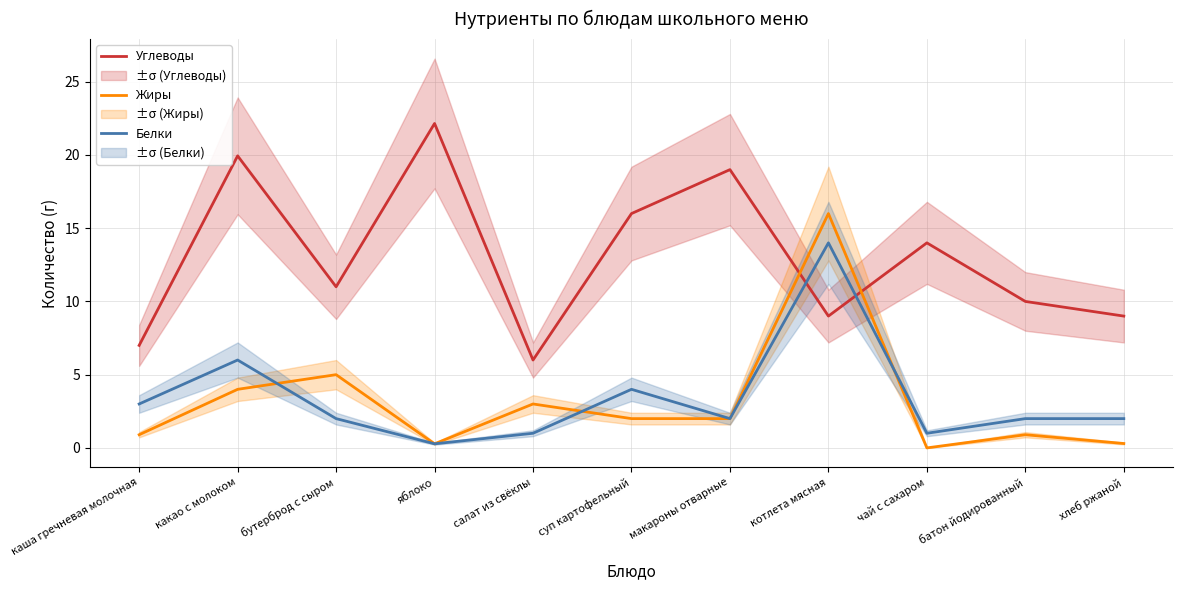

What is the total value across all series at хлеб ржаной?

11.3